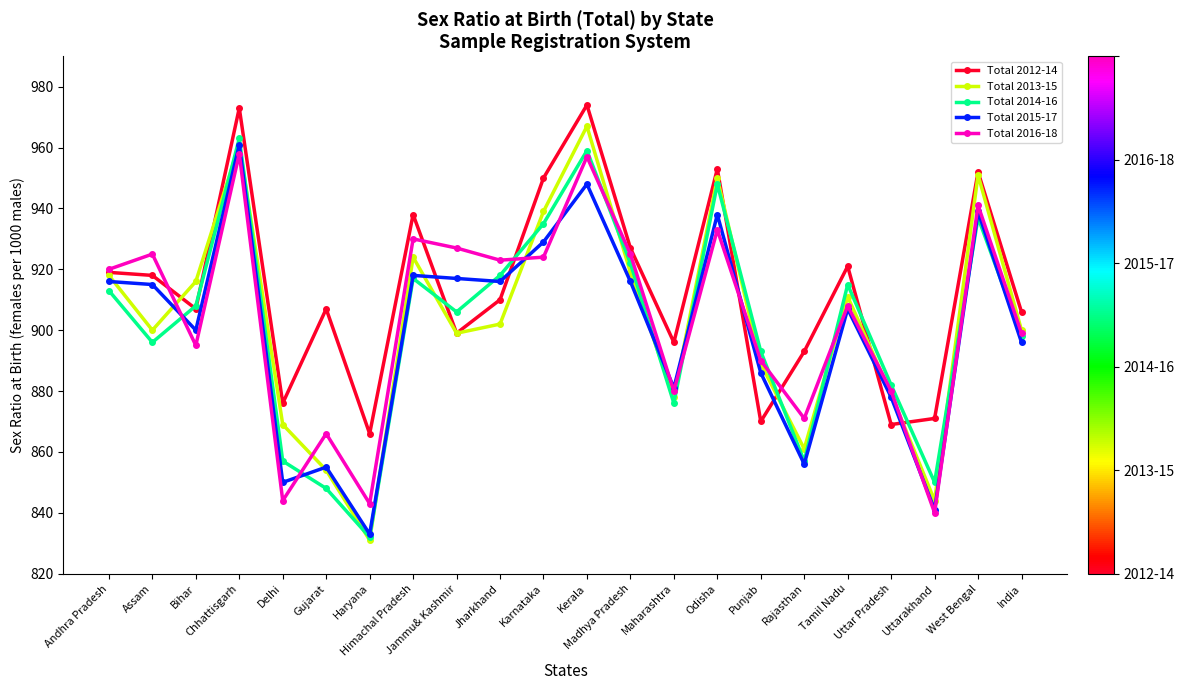

What is the total value across all series at West Bengal?

4720